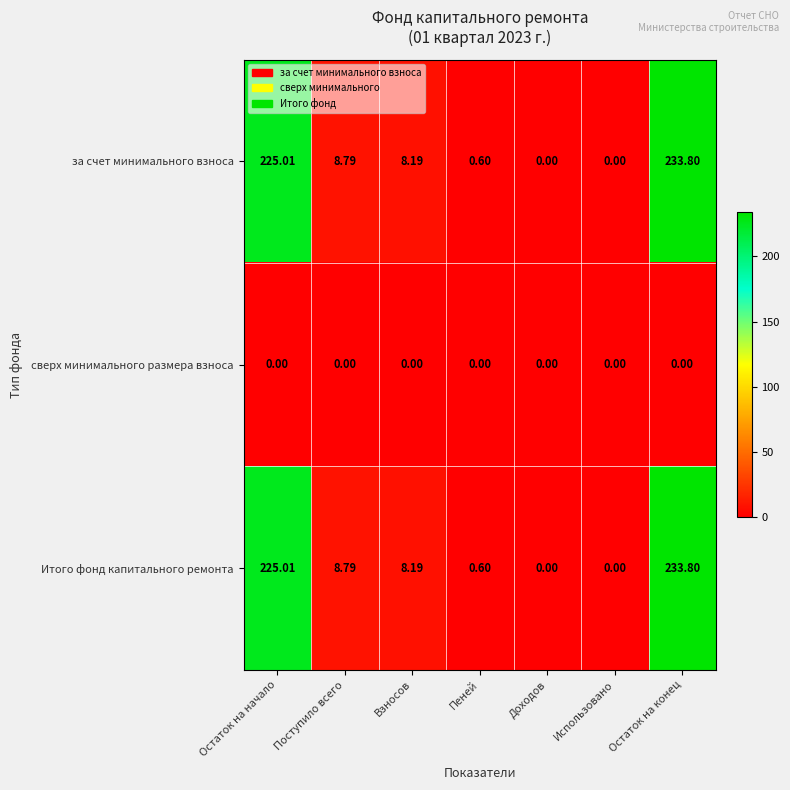

Where is за счет минимального взноса nearest to the value 116?

Поступило всего